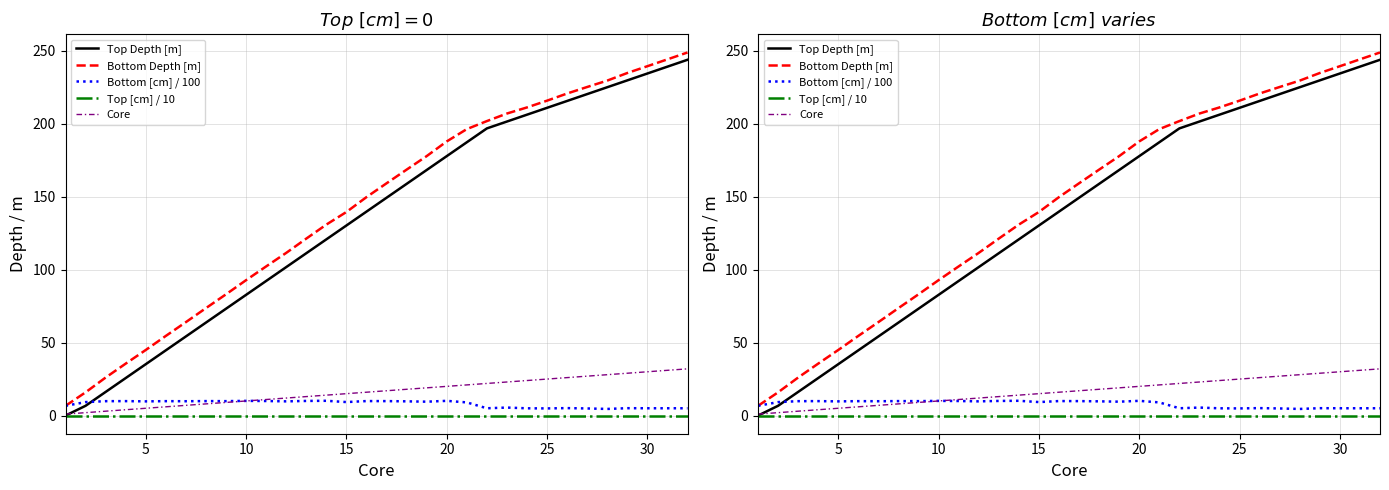

What are all the series names shown in the legend?

Top Depth [m], Bottom Depth [m], Bottom [cm] / 100, Top [cm] / 10, Core